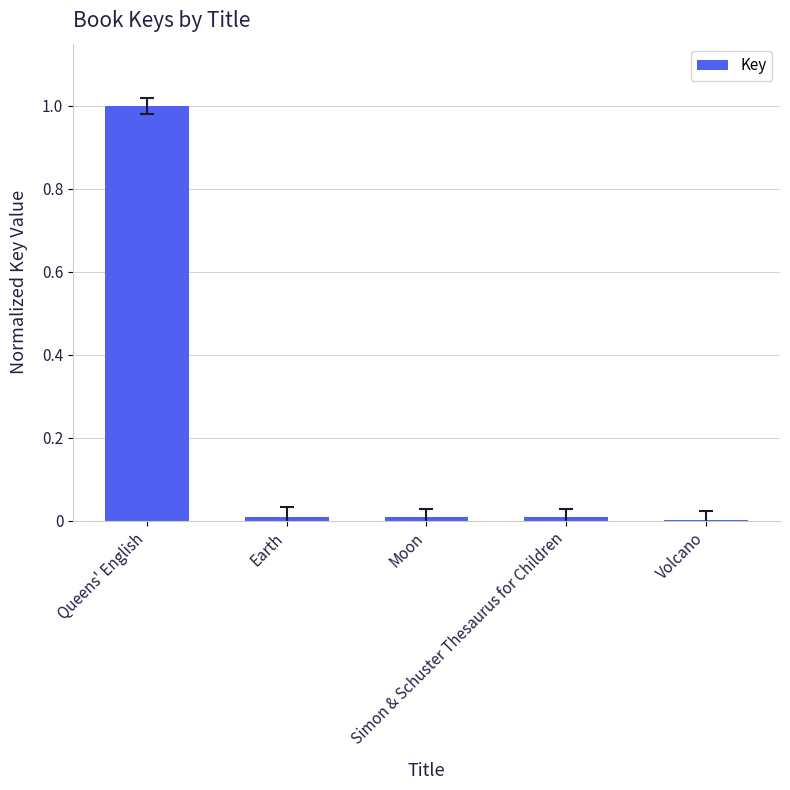

The chart shows a value of 0.0 at Moon. True or false?

True